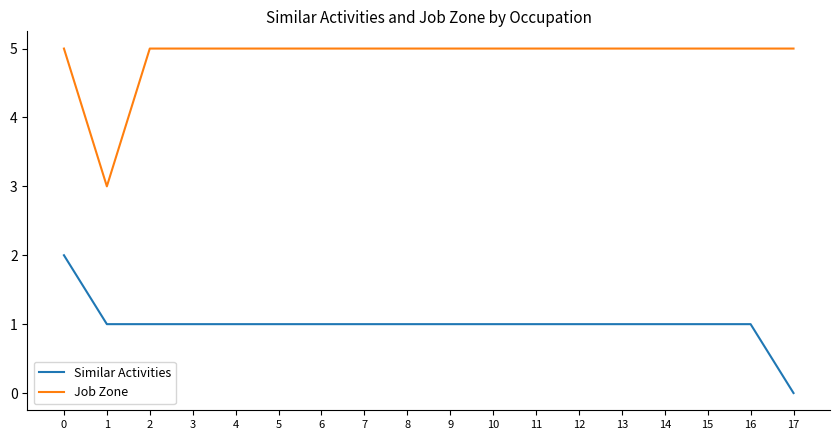

The Job Zone series shows 5 at 7. True or false?

True